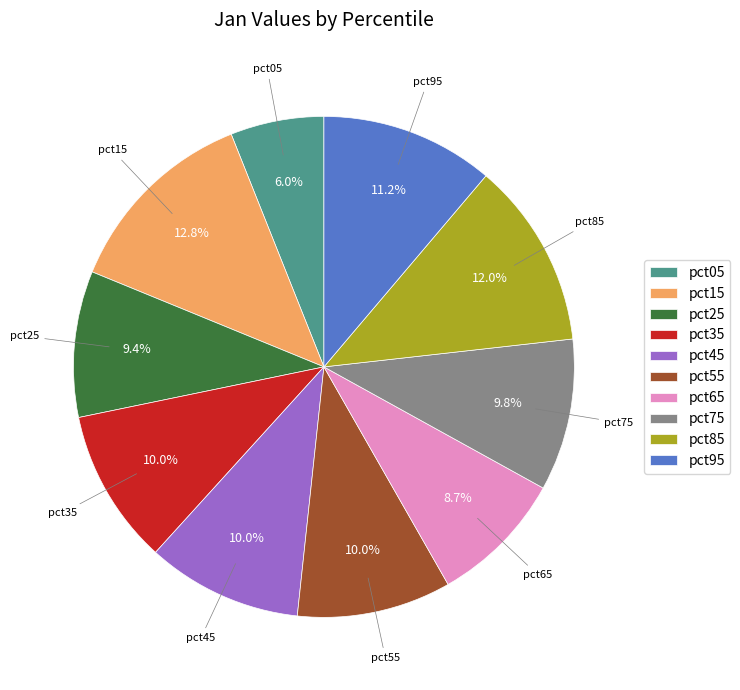

Is there any slice that represents more than half of the pie?

No